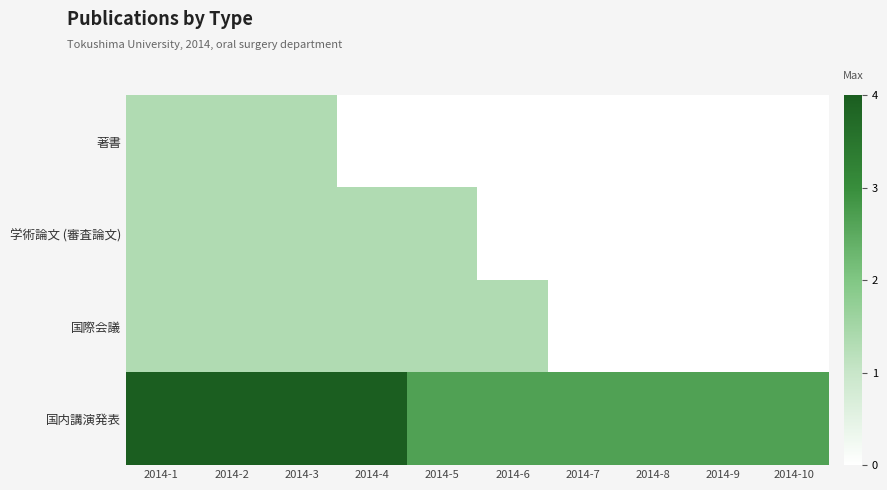

Between 2014-4 and 2014-10, which is larger?

2014-4